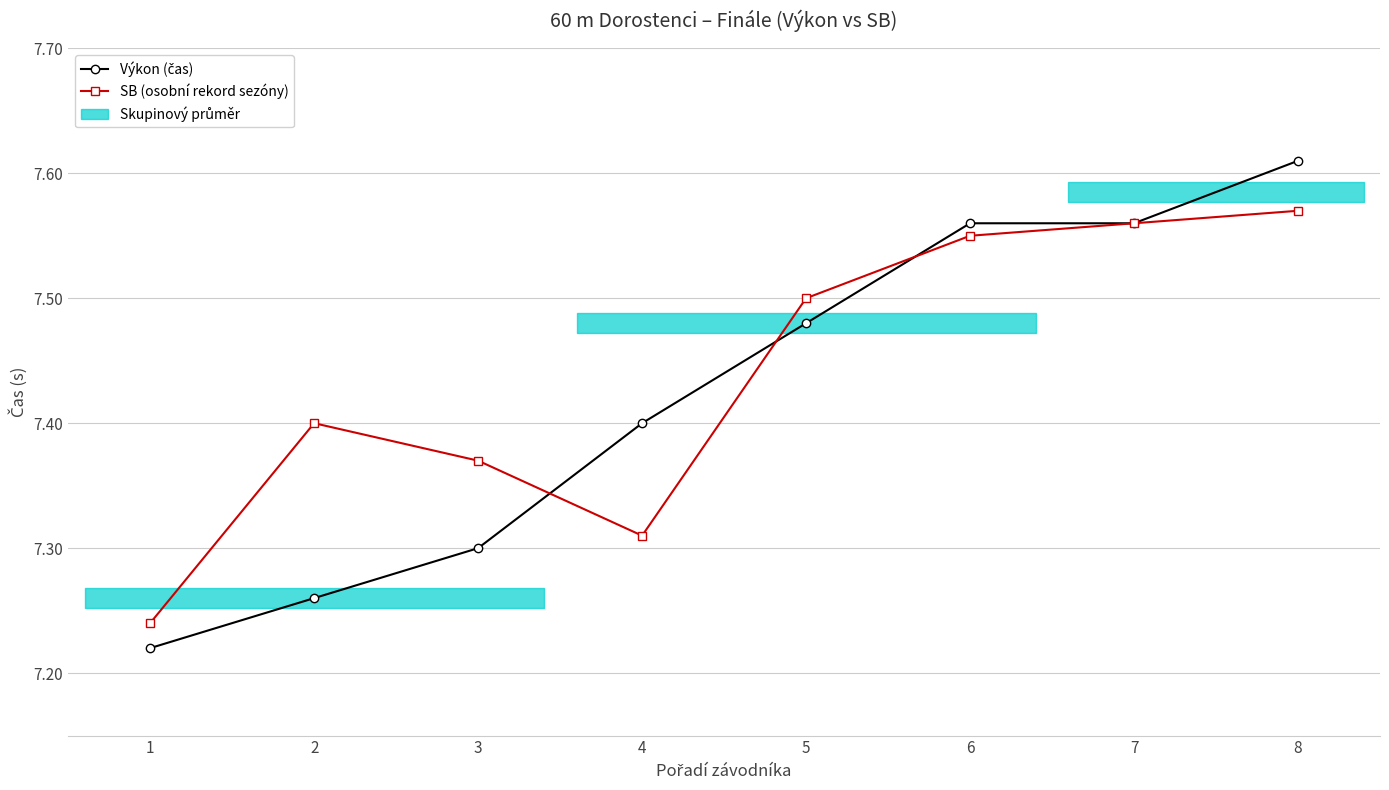

At which label is SB (osobní rekord sezóny) closest to 7?

1